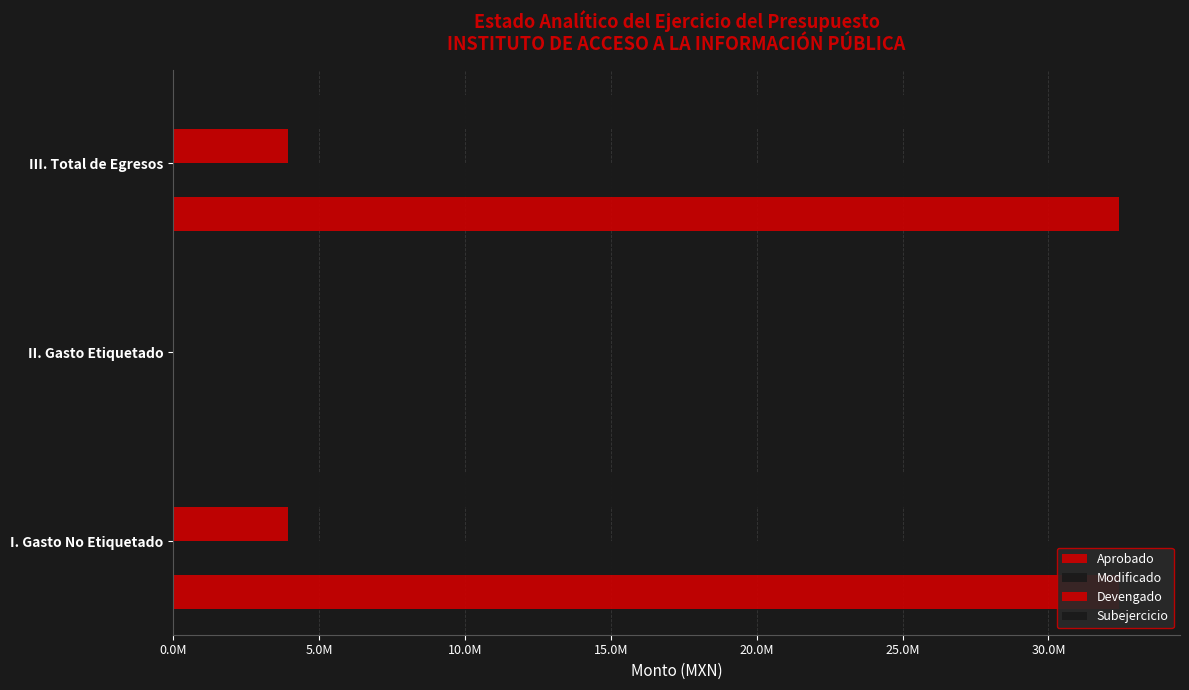

Is it true that Devengado equals 0.0 at II. Gasto Etiquetado?

True